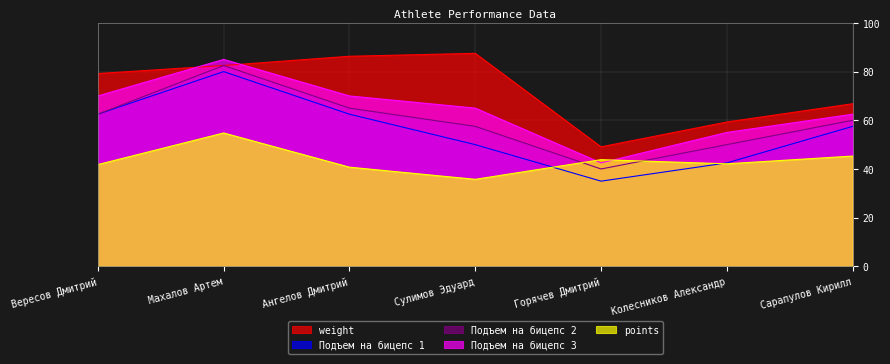

In Подъем на бицепс 2, how many points are higher than both neighbors (excluding endpoints)?

1